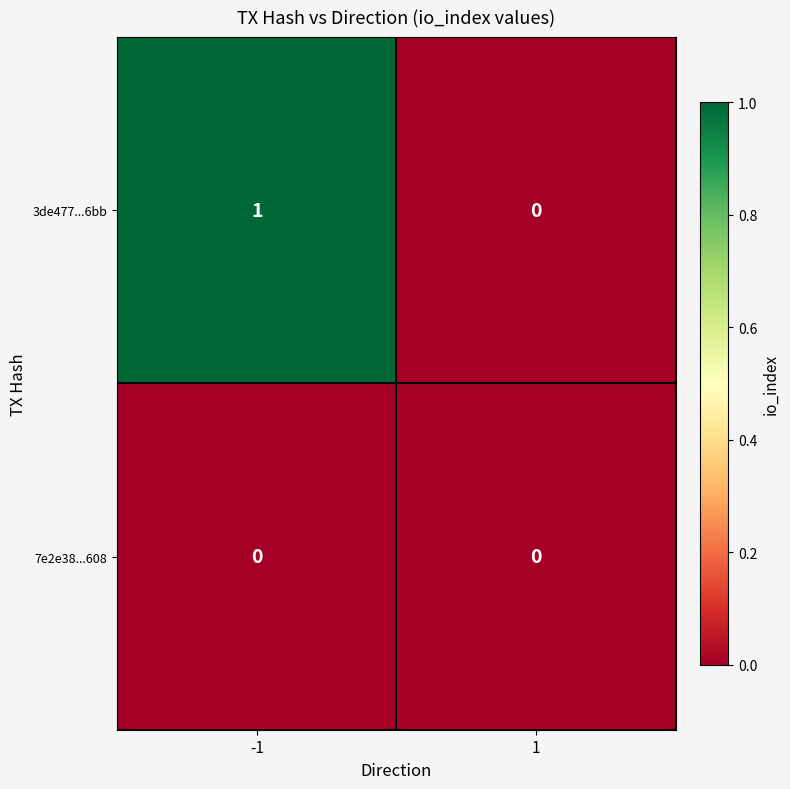

The 3de477...6bb series shows 0 at 1. True or false?

True